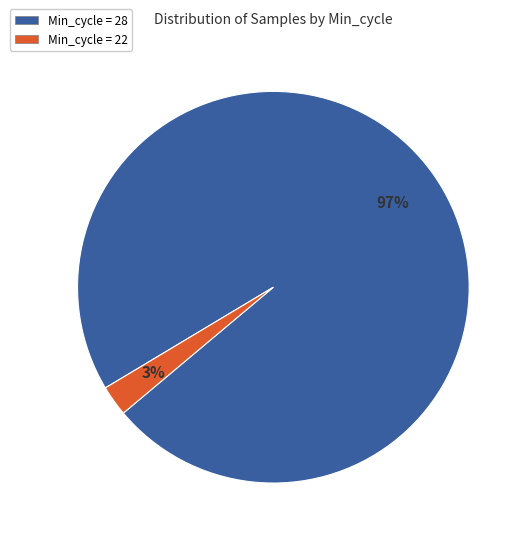

Is it true that Min_cycle = 28 is 97% of the pie?

True